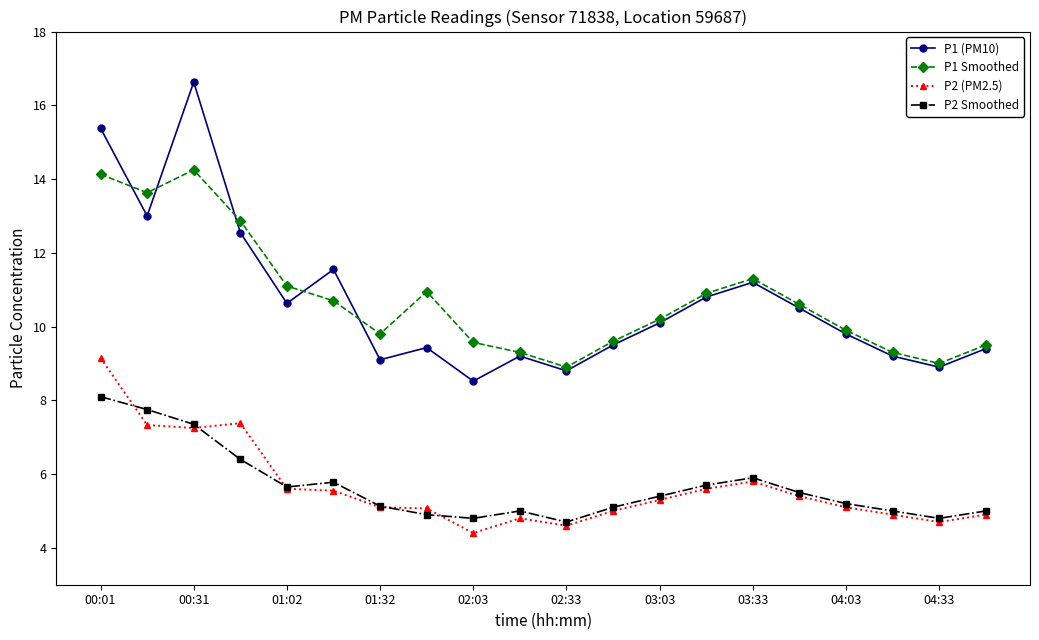

What is the value of the P1 (PM10) point at the 2nd from the left?

13.0